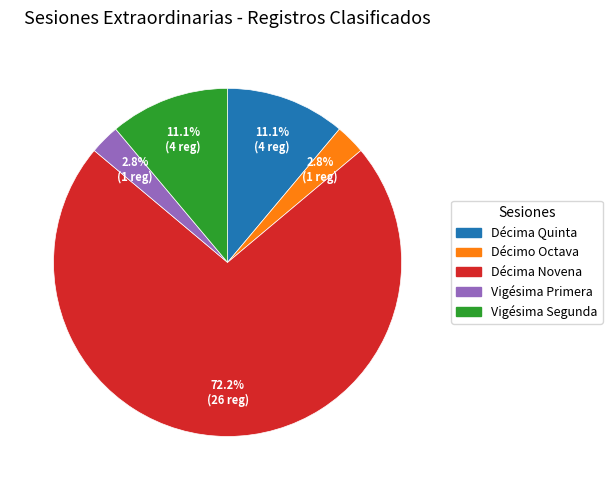

What is the ratio of the value at Décima Novena to the value at Décima Quinta?

6.5